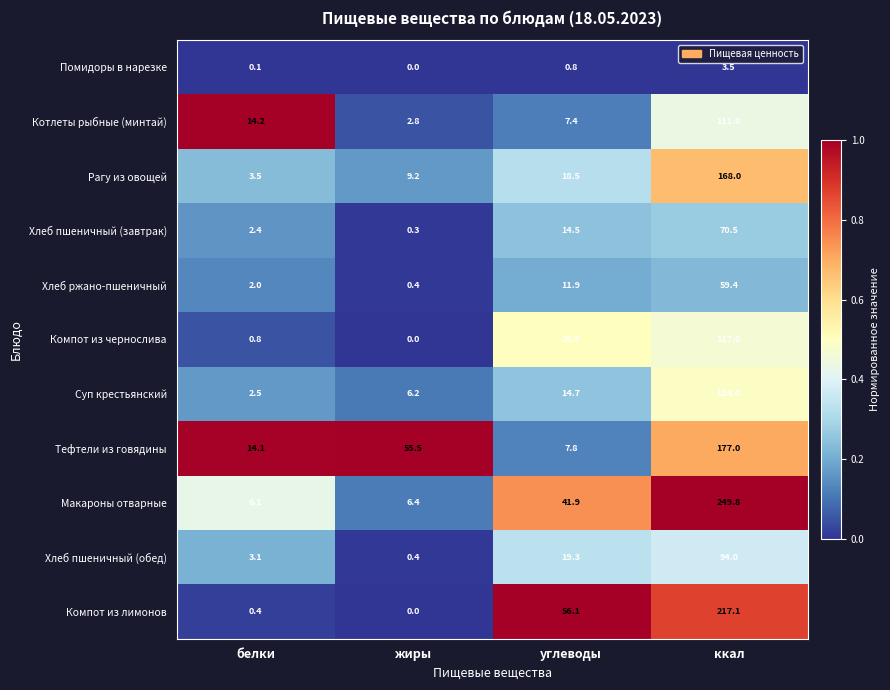

What is the maximum value shown in the chart?

249.8